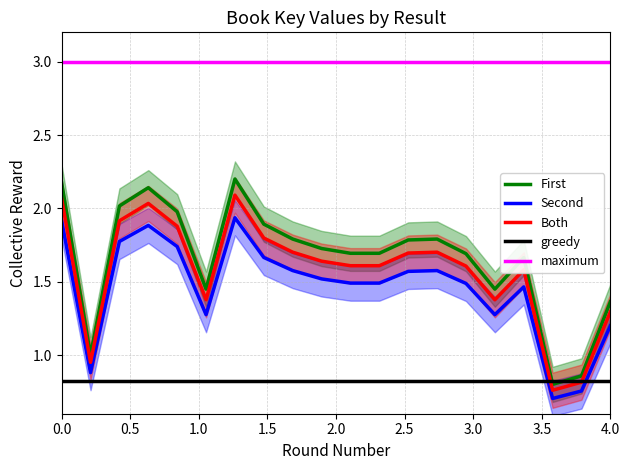

Is this an area chart (filled region under the line)?

No